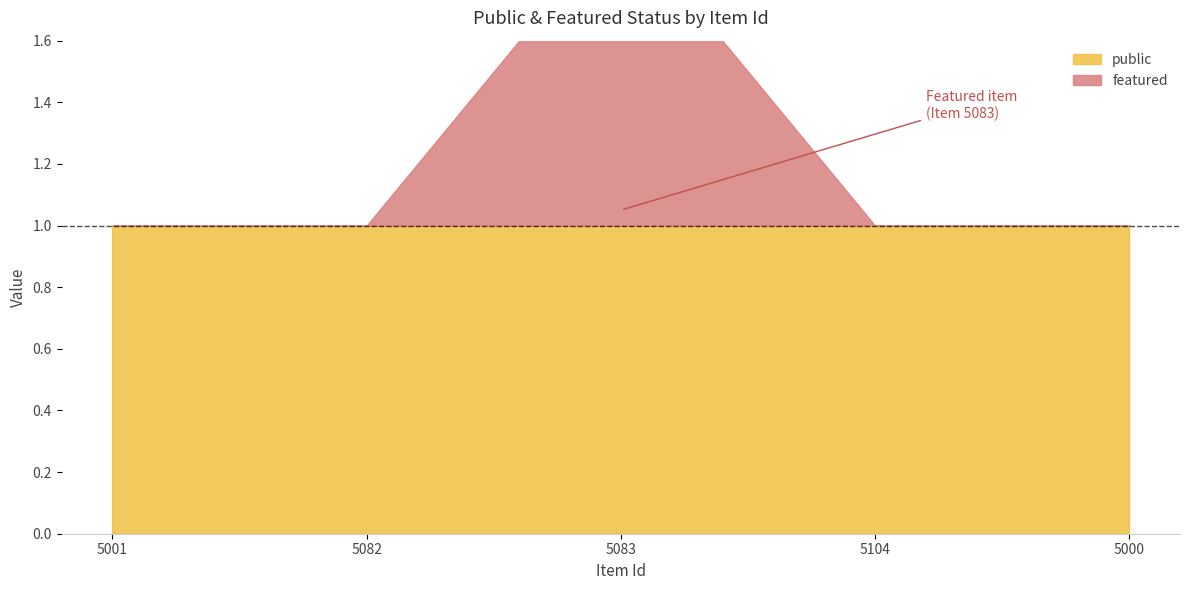

Count the featured values in the range 0 to 1.

5